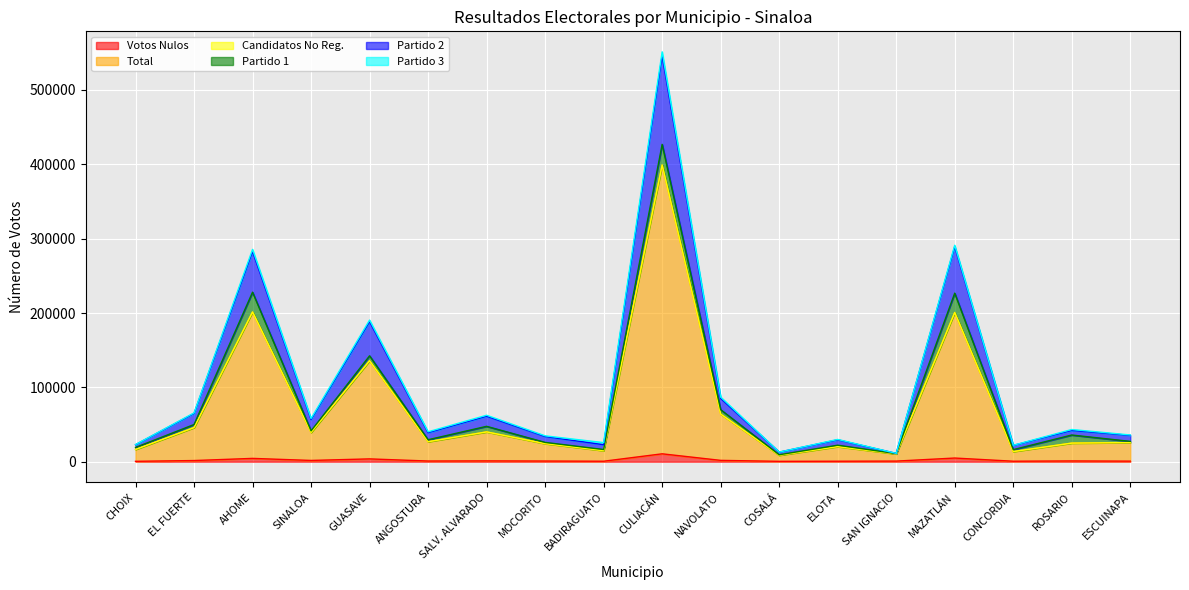

What is the label of the 11th point from the right?

MOCORITO